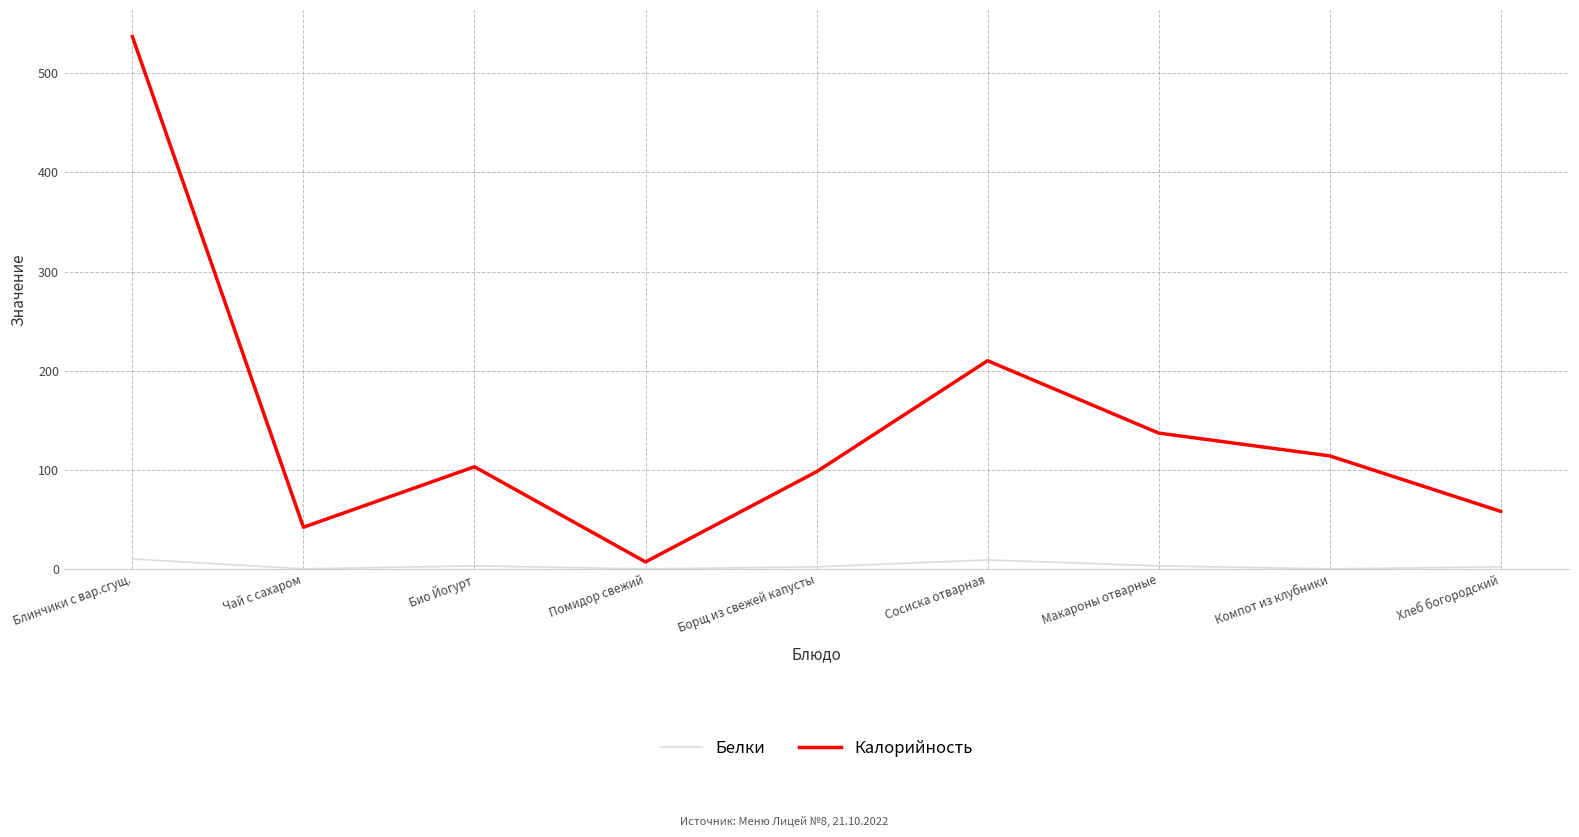

The value of Калорийность at Чай с сахаром is 66. True or false?

False